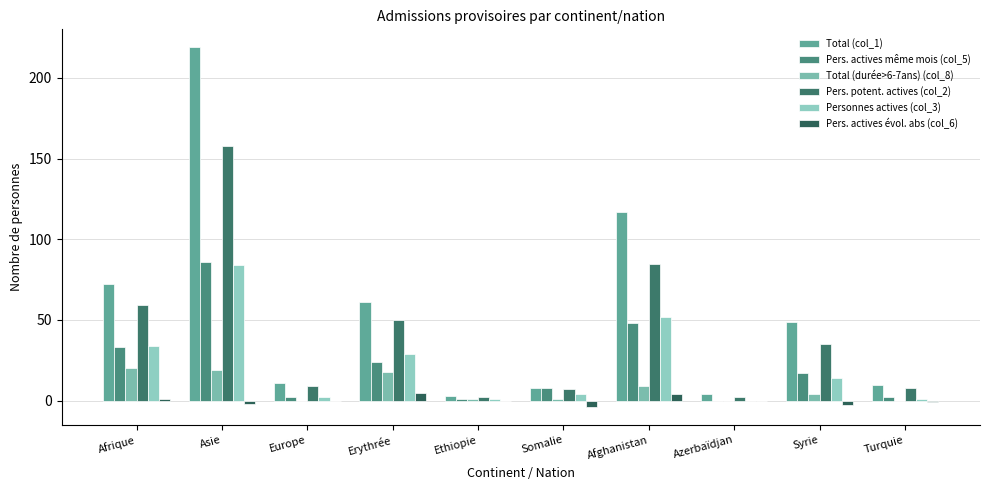

What is the difference between the highest and lowest values at Ethiopie?

3